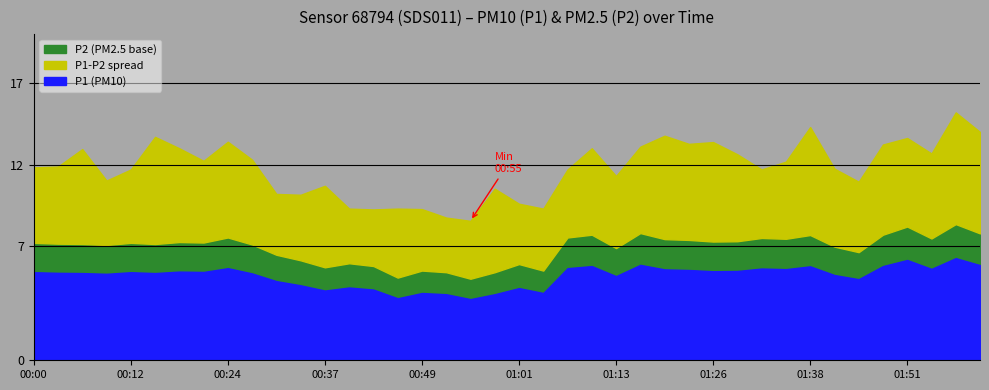

How many data points does each series have?

40